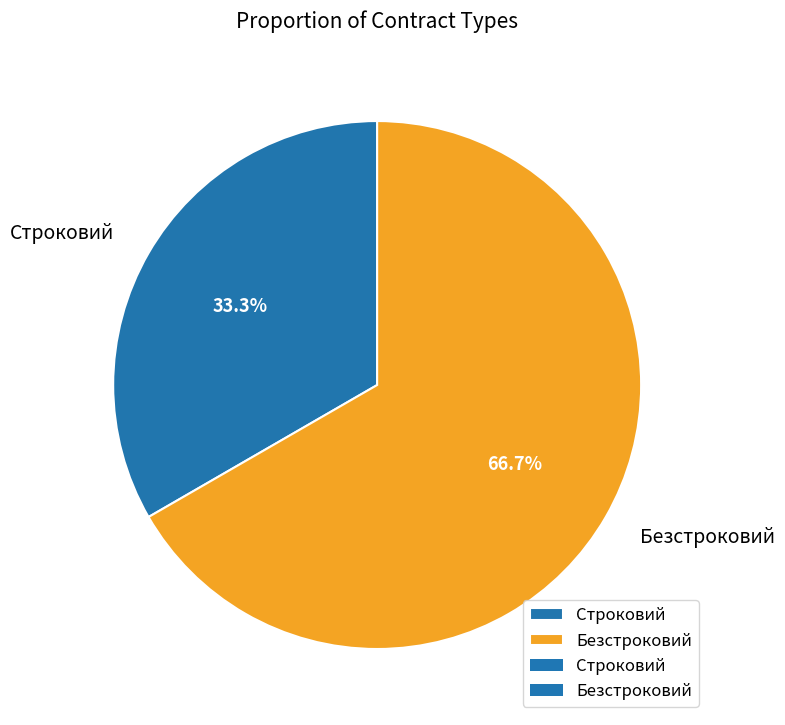

To the nearest percent, what is the average slice percentage?

50%